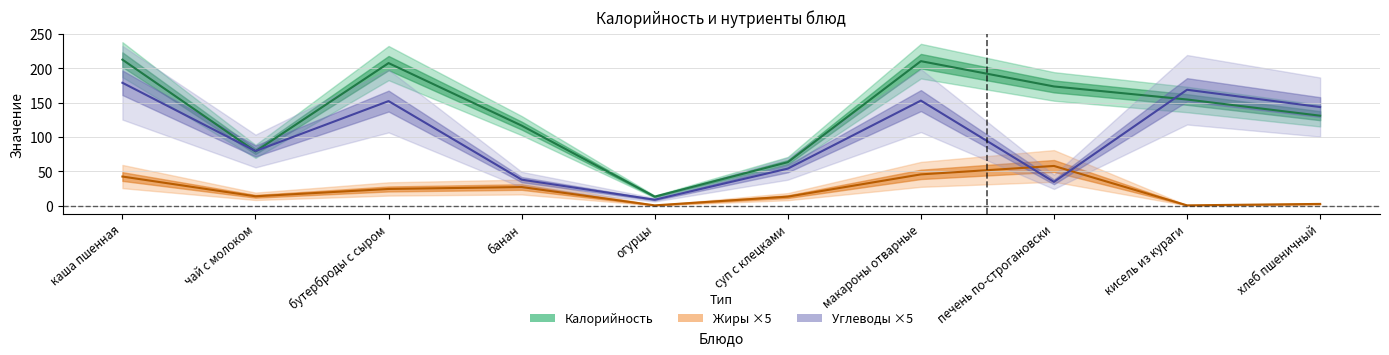

What is the difference between the highest and lowest values at макароны отварные?

165.1